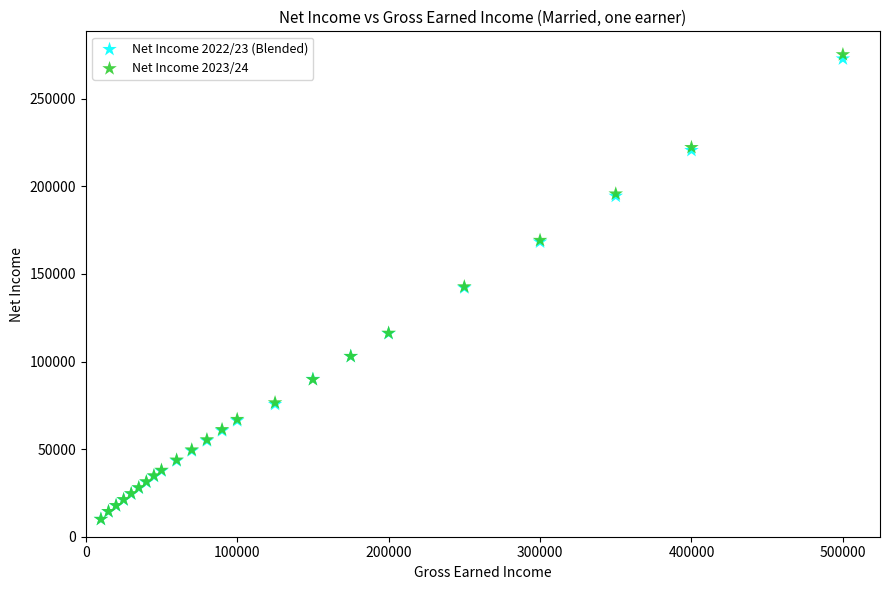

What are all the series names shown in the legend?

Net Income 2022/23 (Blended), Net Income 2023/24